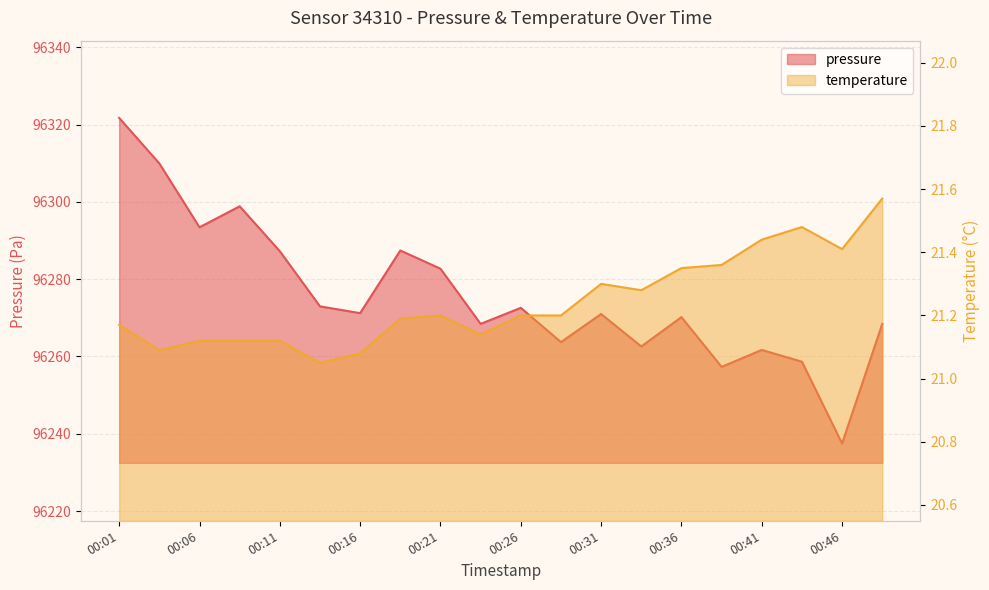

Which label corresponds to the smallest value in the chart?

00:13